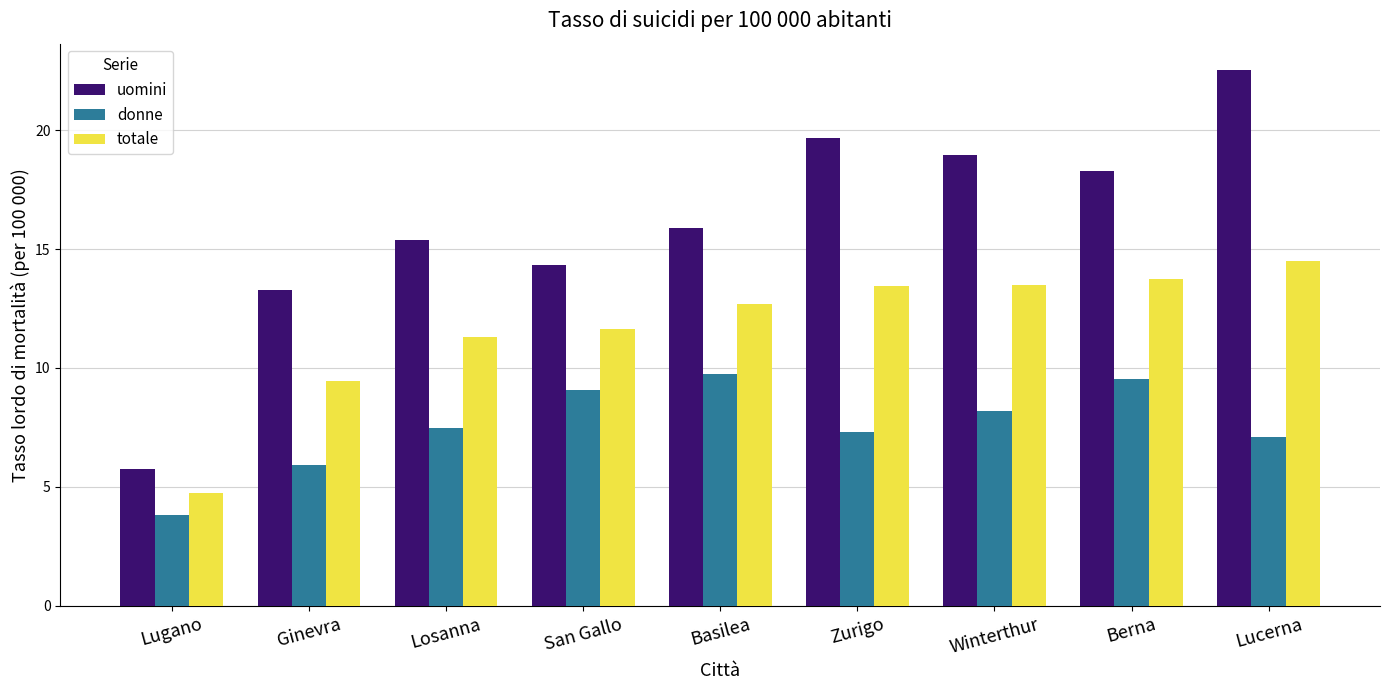

At how many categories does at least one series exceed 18?

4